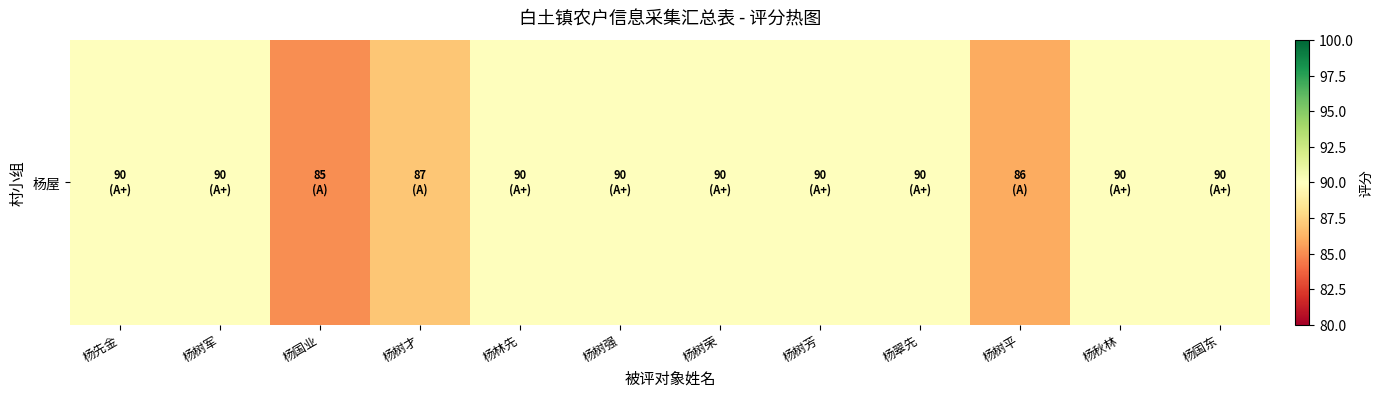

What is the average value?

89